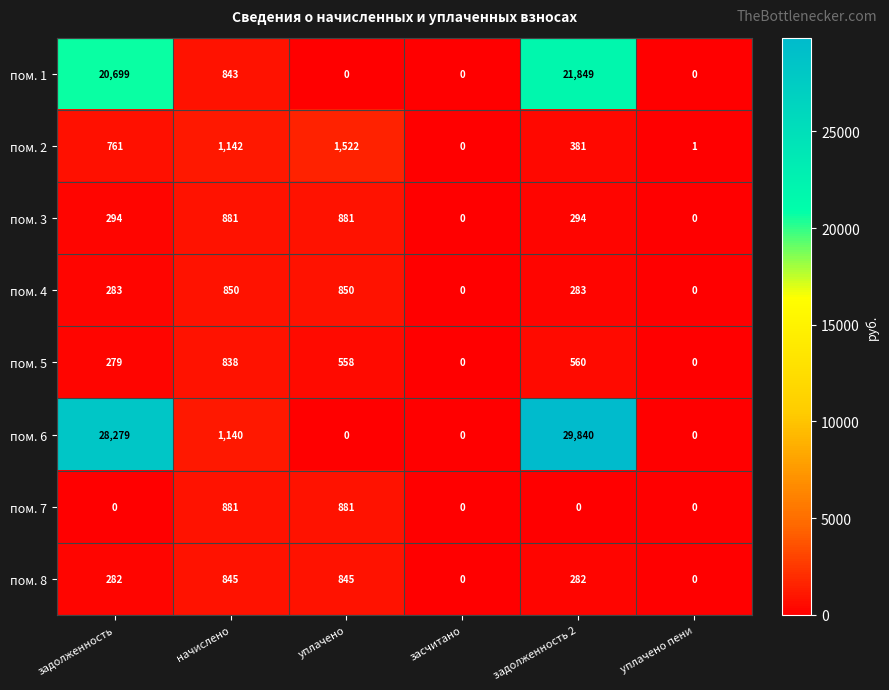

Rank the series at задолженность from lowest to highest value.

пом. 7, пом. 5, пом. 8, пом. 4, пом. 3, пом. 2, пом. 1, пом. 6